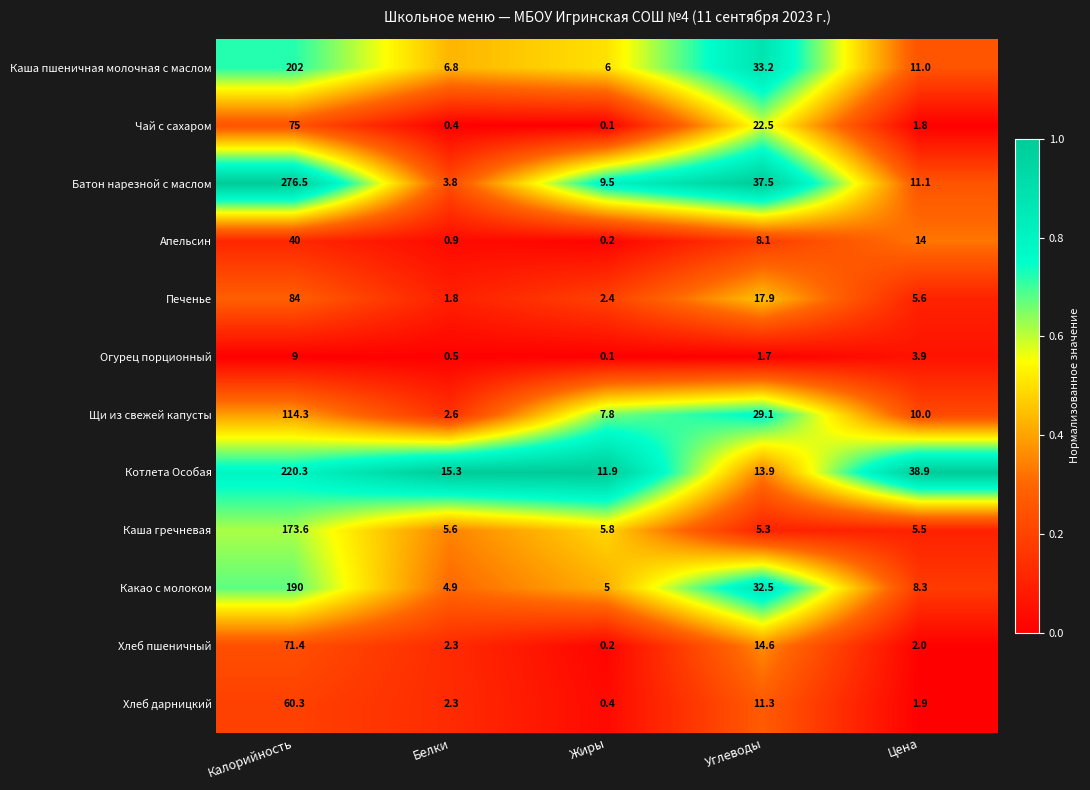

The Какао с молоком series shows 5.0 at Жиры. True or false?

True